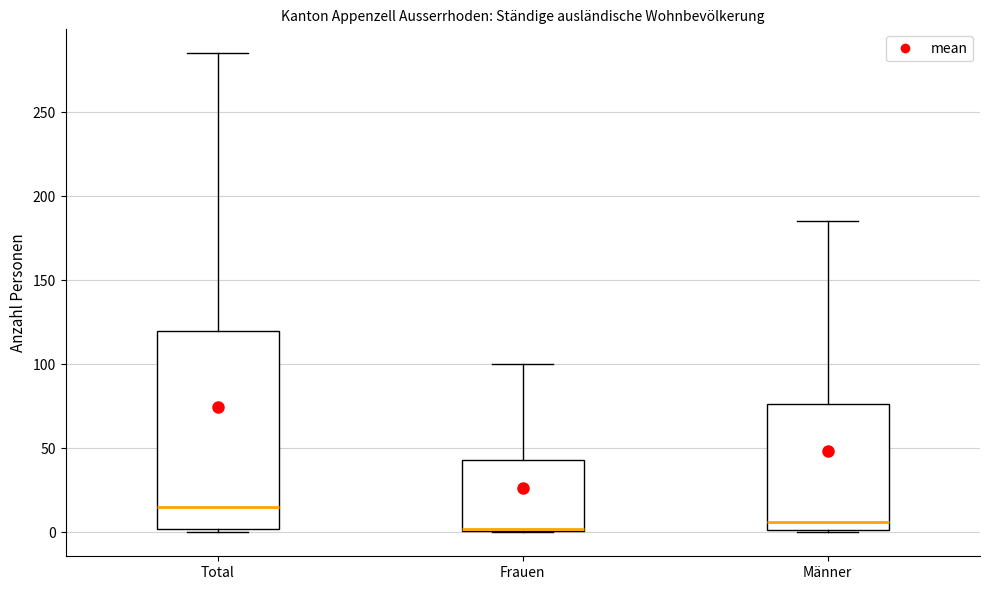

Reading left to right, transcribe this box plot: for each box, give where its median line is, the range the box spans, and where its two whiskers end, as read against the y-axis. The values are not printed on the chart, so give them approximately, as read against the axis.

Total: median 15, box 0 to 120, whiskers 0 (just below the box's lower edge) to 285
Frauen: median 0, box 0 to 45, whiskers 0 to 100
Männer: median 5, box 0 to 75, whiskers 0 to 185